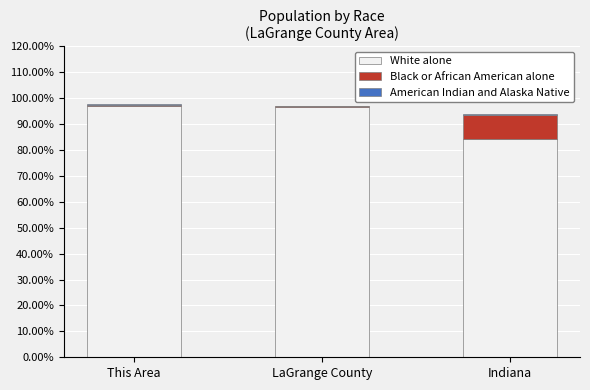

What is the highest value of the White alone series?

96.9